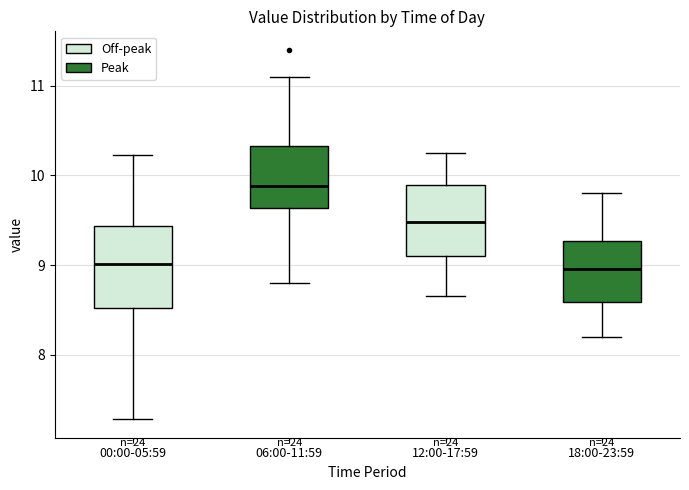

Reading left to right, transcribe this box plot: for each box, give where its median line is, the range the box spans, and where its two whiskers end, as read against the y-axis. The values are not printed on the chart, so give them approximately, as read against the axis.

00:00-05:59: median 9.0, box 8.5 to 9.4, whiskers 7.3 to 10.2
06:00-11:59: median 9.9, box 9.6 to 10.3, whiskers 8.8 to 11.1
12:00-17:59: median 9.5, box 9.1 to 9.9, whiskers 8.7 to 10.3
18:00-23:59: median 9.0, box 8.6 to 9.3, whiskers 8.2 to 9.8